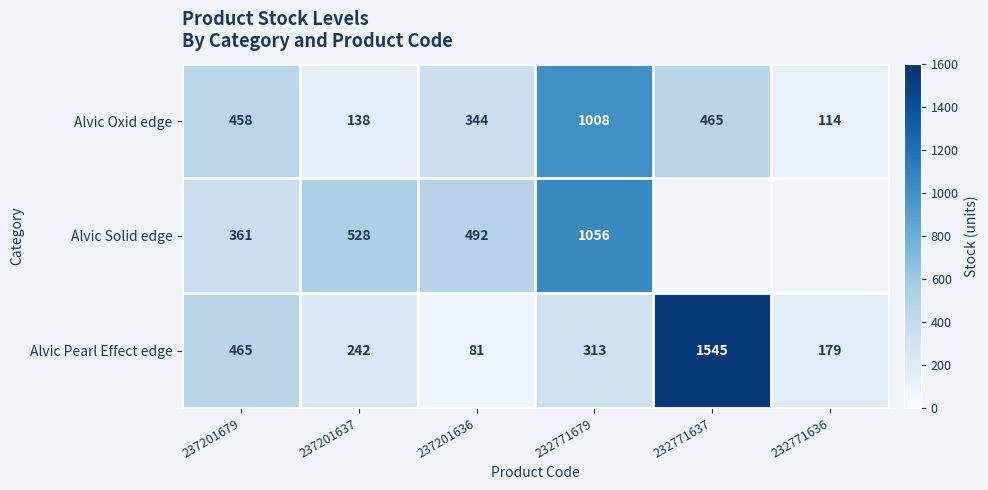

Rank the series at 232771679 from highest to lowest value.

Alvic Solid edge, Alvic Oxid edge, Alvic Pearl Effect edge